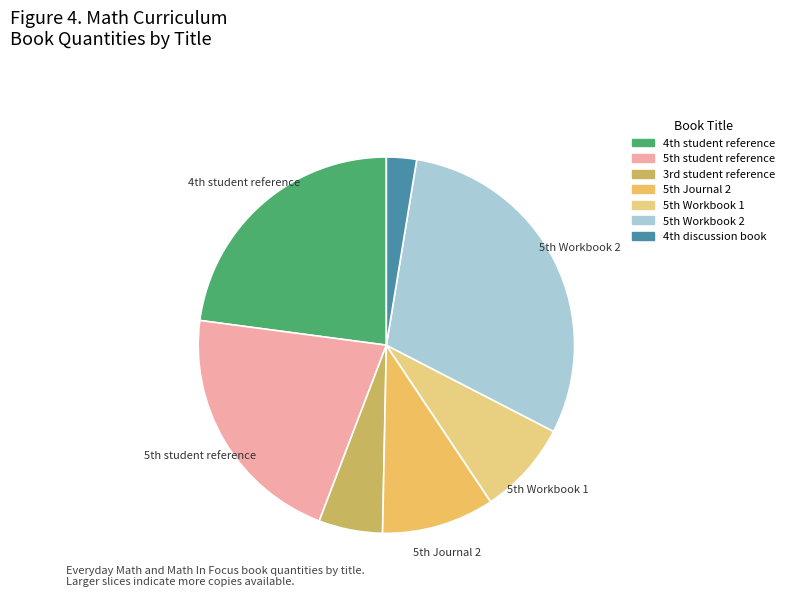

Count the number of slices in the pie.

7